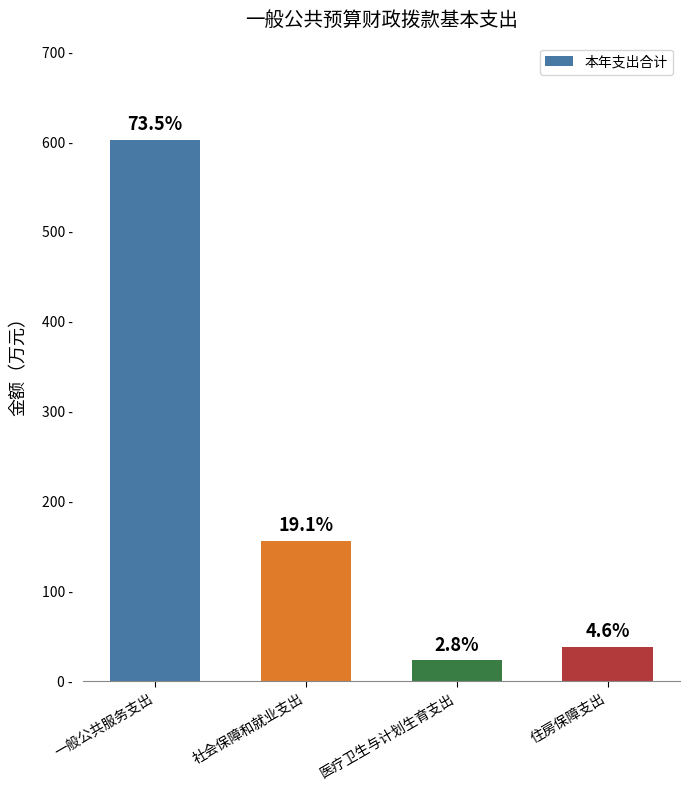

What is the change in value from 一般公共服务支出 to 医疗卫生与计划生育支出?

-579.3